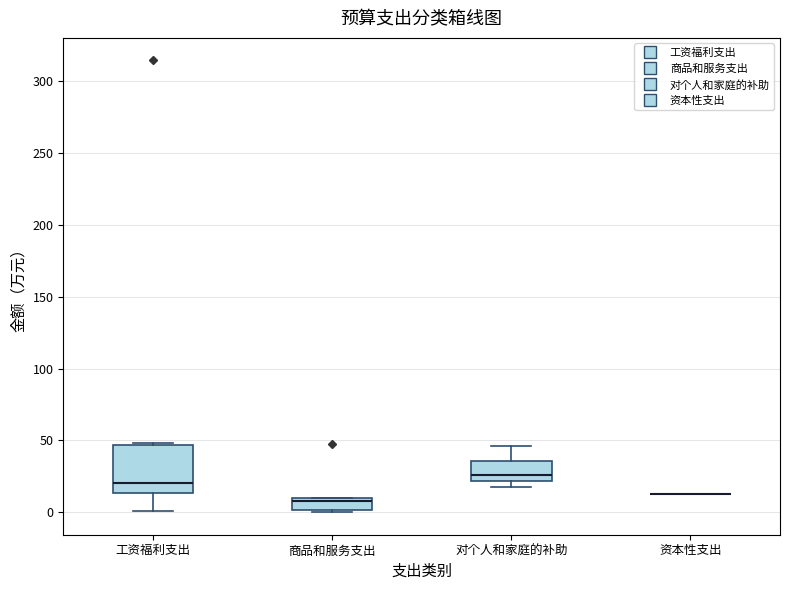

Reading left to right, transcribe this box plot: for each box, give where its median line is, the range the box spans, and where its two whiskers end, as read against the y-axis. The values are not printed on the chart, so give them approximately, as read against the axis.

工资福利支出: median 20, box 15 to 45, whiskers 0 to 50
商品和服务支出: median 5, box 0 to 10, whiskers 0 (just below the box's lower edge) to 10
对个人和家庭的补助: median 25, box 20 to 35, whiskers 20 (just below the box's lower edge) to 45
资本性支出: box collapsed to a line at 15, whiskers 15 to 15